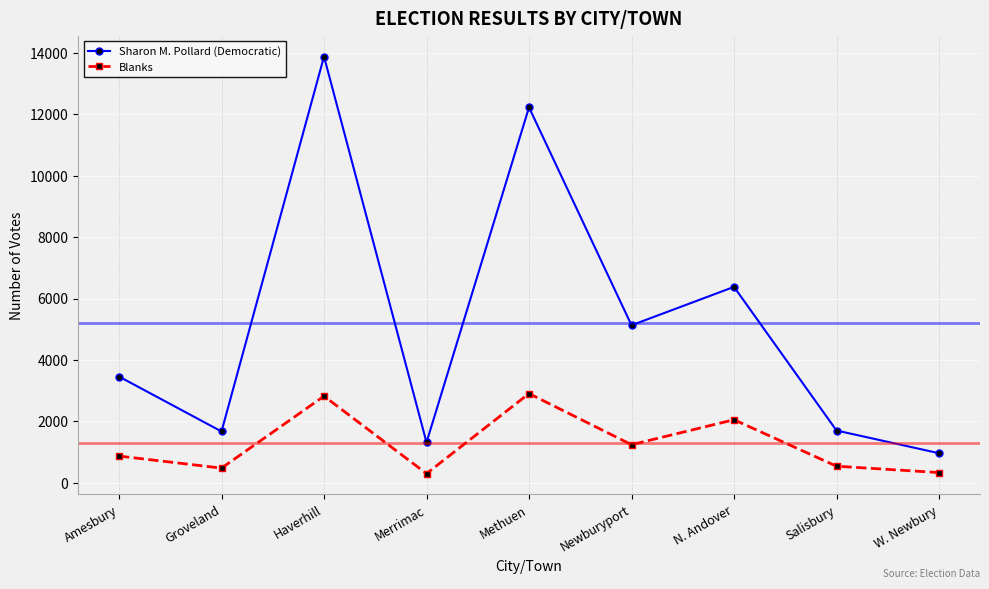

Rank the series by their average value, from lowest to highest.

Blanks, Sharon M. Pollard (Democratic)